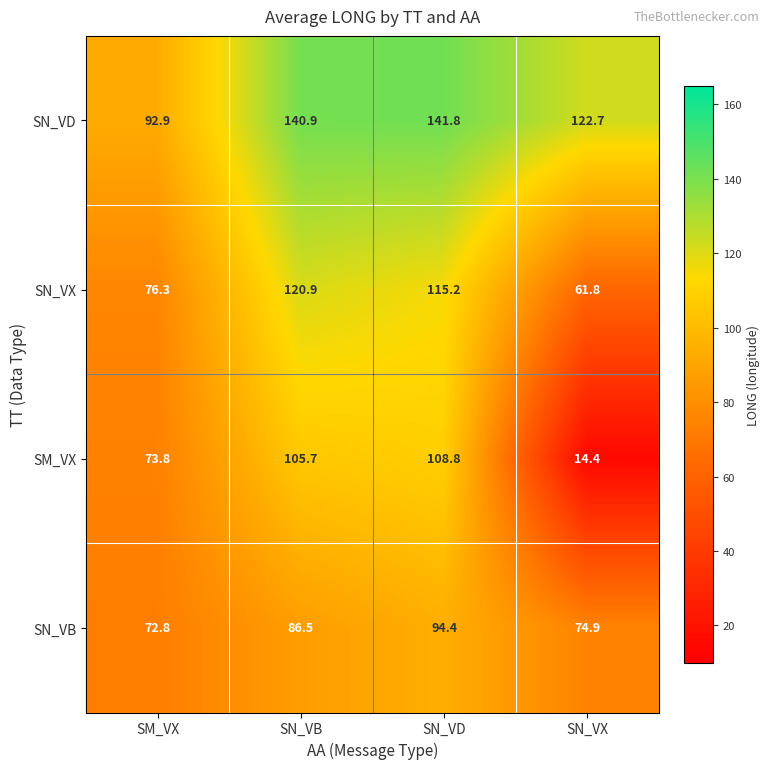

Which series has the largest range (max minus min)?

SM_VX